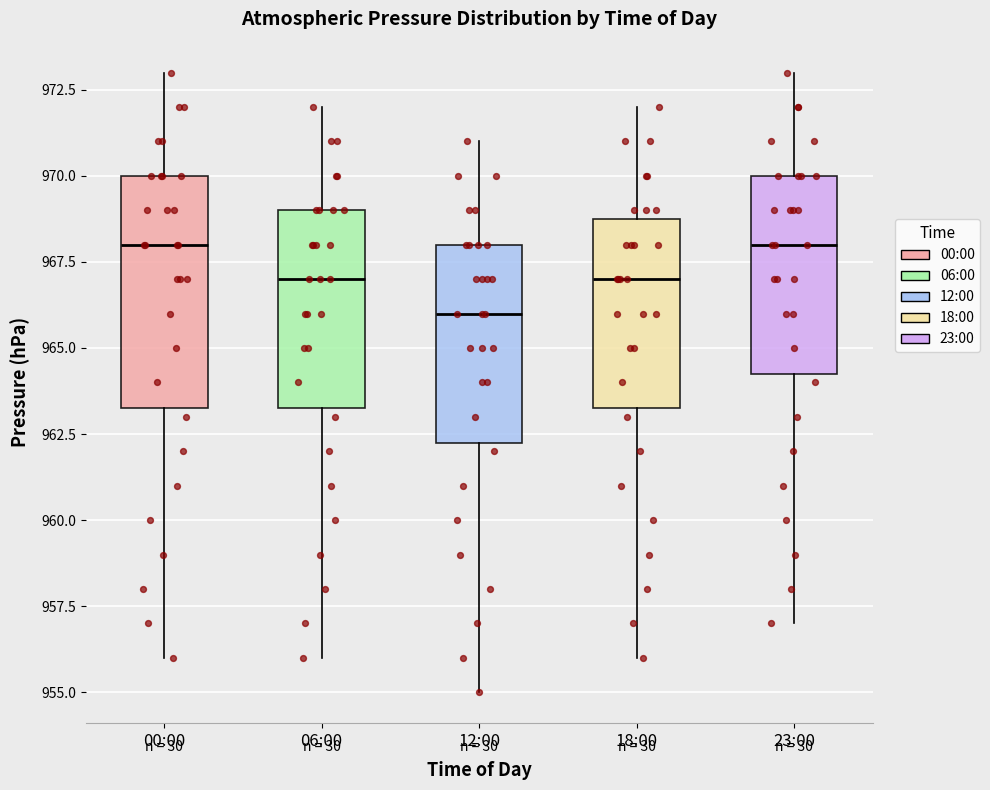

Where is the upper edge of the box for 06:00 on the y-axis? The values are not printed on the chart, so give them approximately, as read against the axis.

969.0